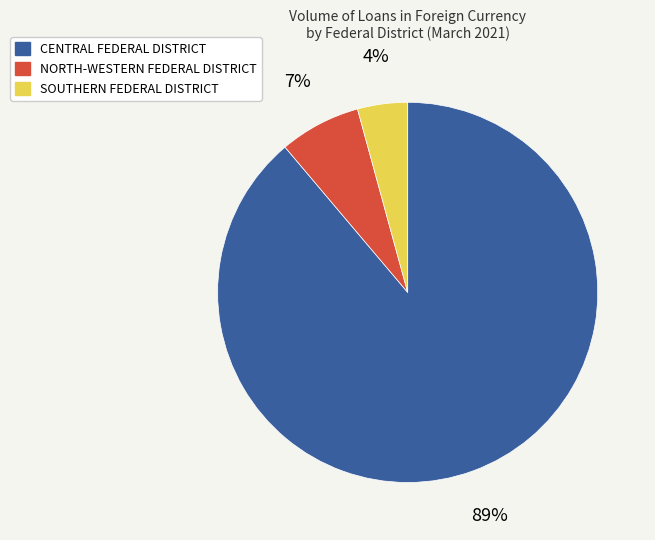

Rank the categories by value from highest to lowest.

CENTRAL FEDERAL DISTRICT, NORTH-WESTERN FEDERAL DISTRICT, SOUTHERN FEDERAL DISTRICT